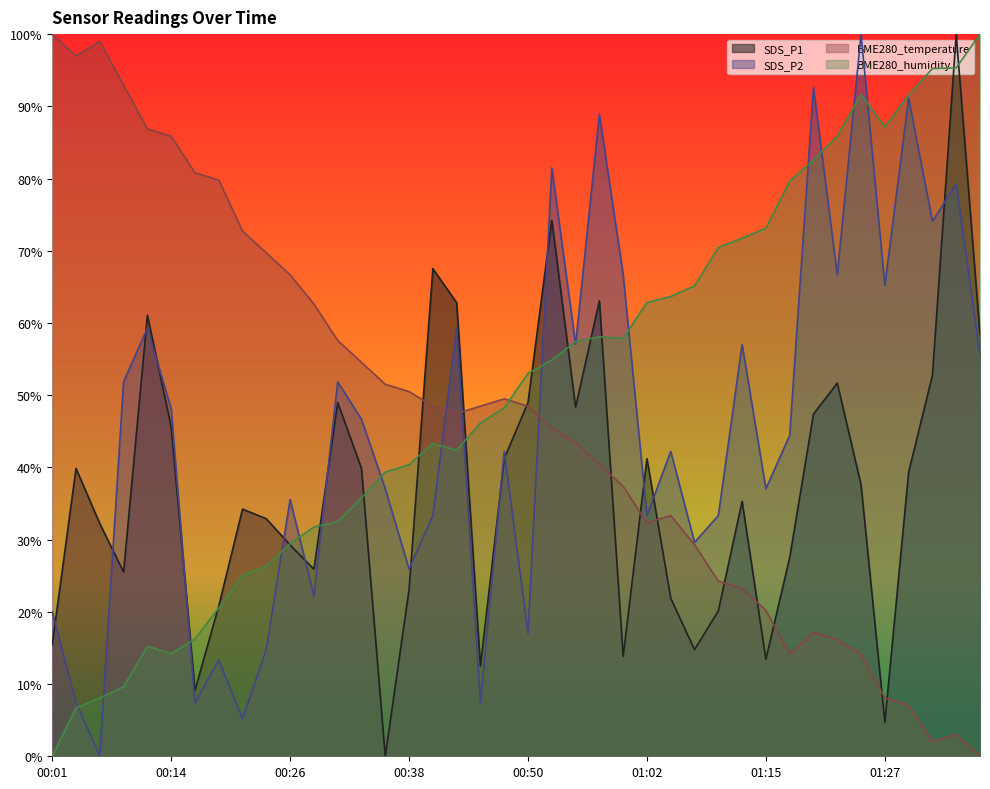

What is the label of the 3rd point from the right?

01:32